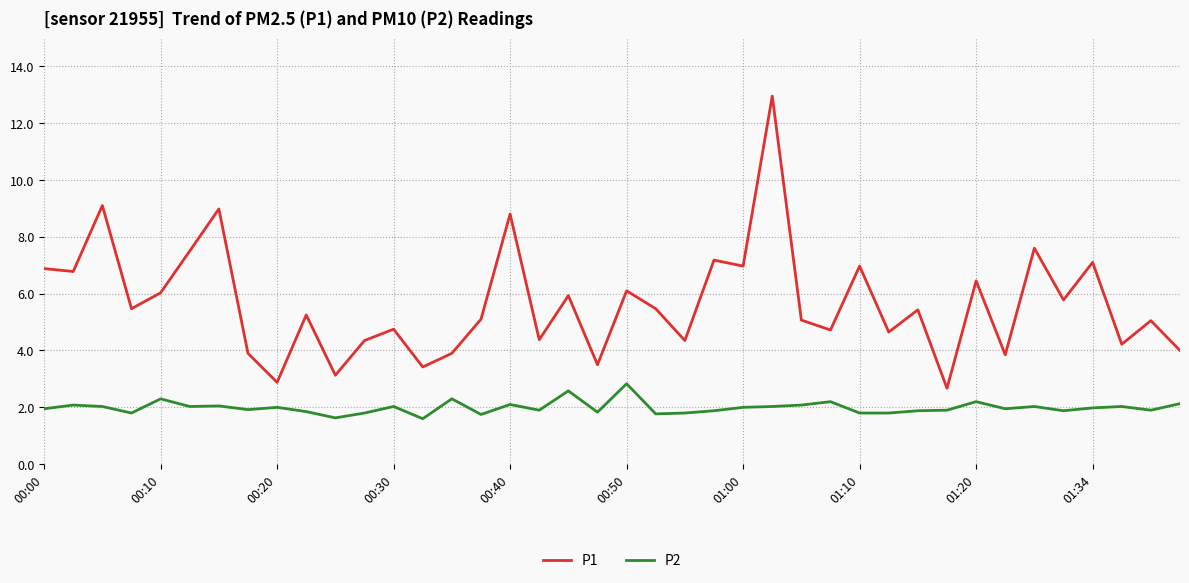

At how many categories does at least one series exceed 8?

4